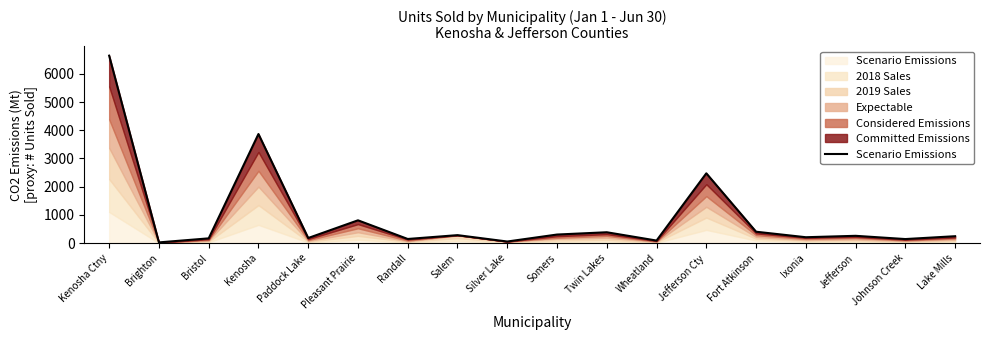

How many lines are shown in the chart?

6